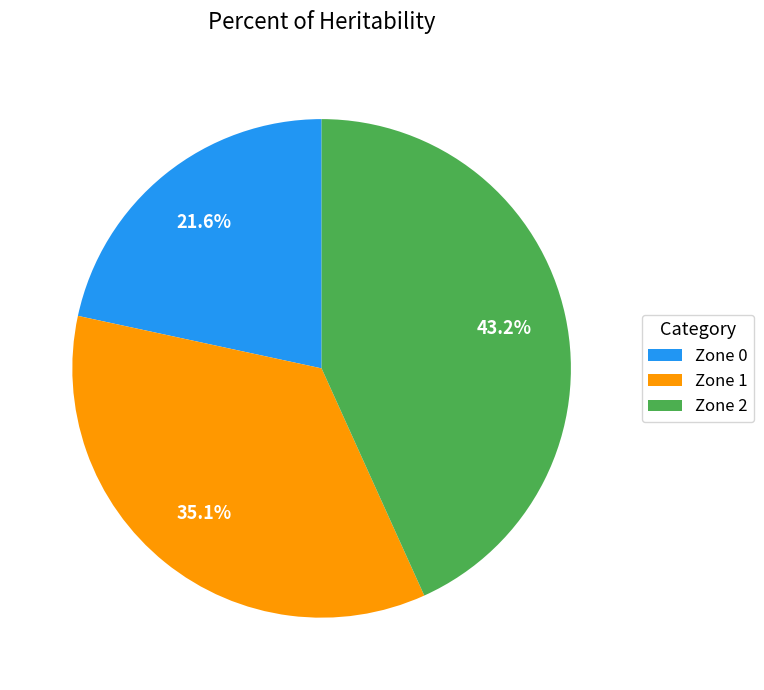

To the nearest percent, what portion does Zone 2 represent?

43%